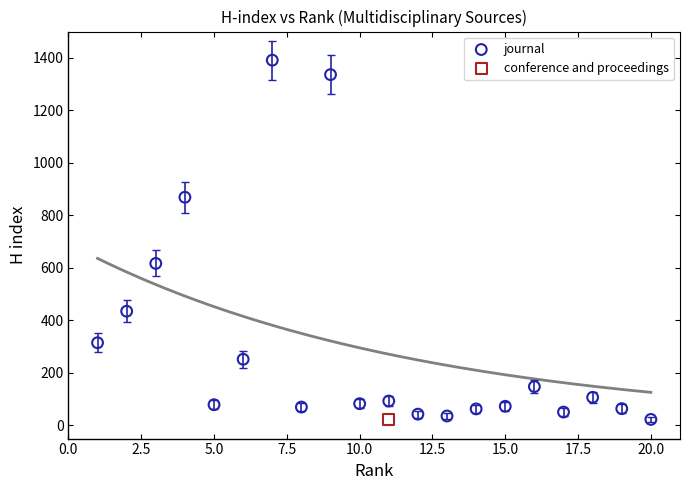

What are all the series names shown in the legend?

journal, conference and proceedings